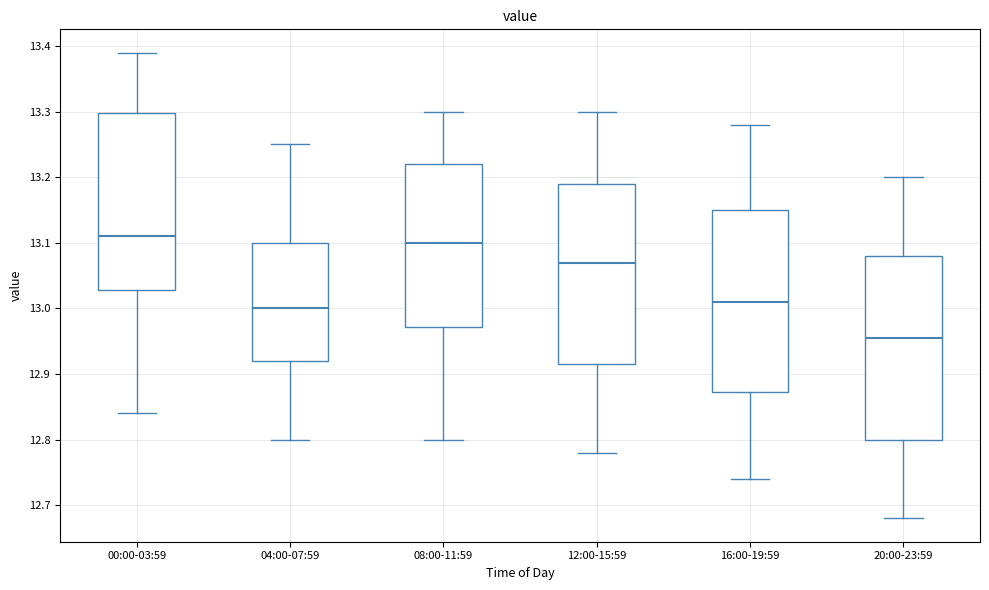

Reading left to right, transcribe this box plot: for each box, give where its median line is, the range the box spans, and where its two whiskers end, as read against the y-axis. The values are not printed on the chart, so give them approximately, as read against the axis.

00:00-03:59: median 13.11, box 13.03 to 13.30, whiskers 12.84 to 13.39
04:00-07:59: median 13.00, box 12.92 to 13.10, whiskers 12.80 to 13.25
08:00-11:59: median 13.10, box 12.97 to 13.22, whiskers 12.80 to 13.30
12:00-15:59: median 13.07, box 12.92 to 13.19, whiskers 12.78 to 13.30
16:00-19:59: median 13.01, box 12.87 to 13.15, whiskers 12.74 to 13.28
20:00-23:59: median 12.96, box 12.80 to 13.08, whiskers 12.68 to 13.20